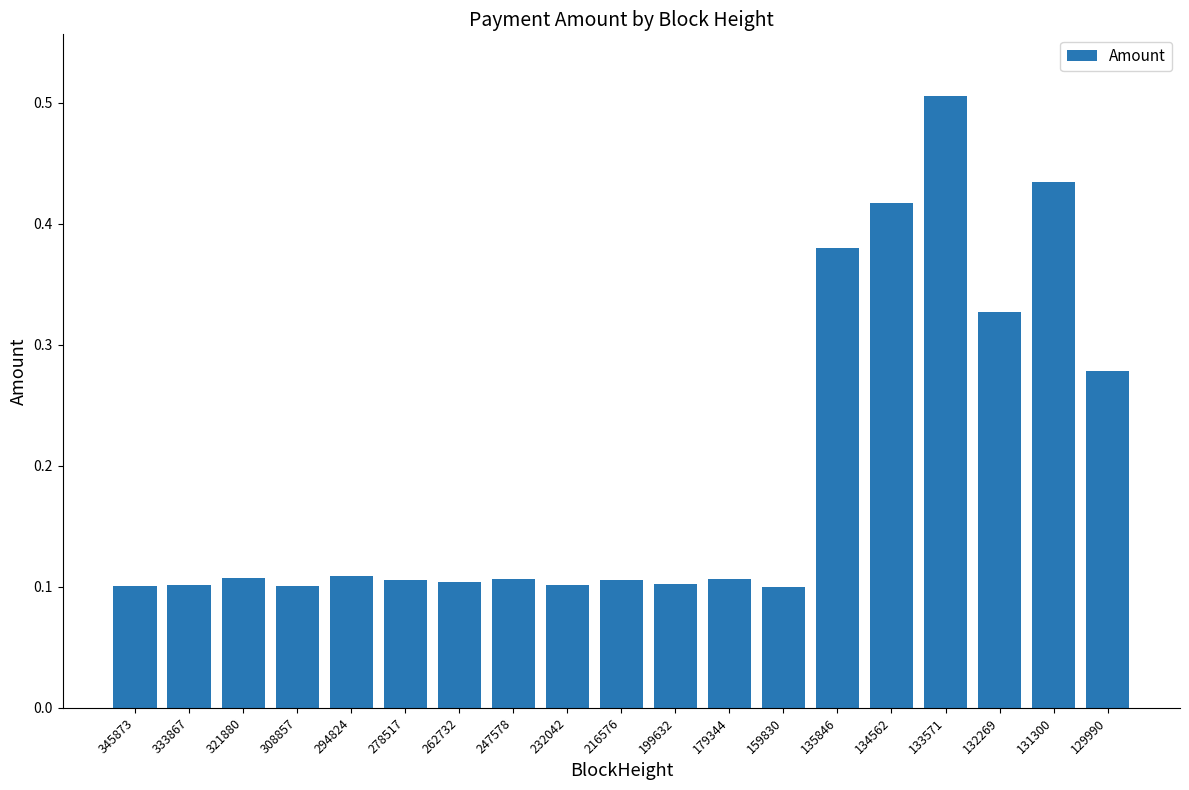

How many values are between 0 and 1?

19